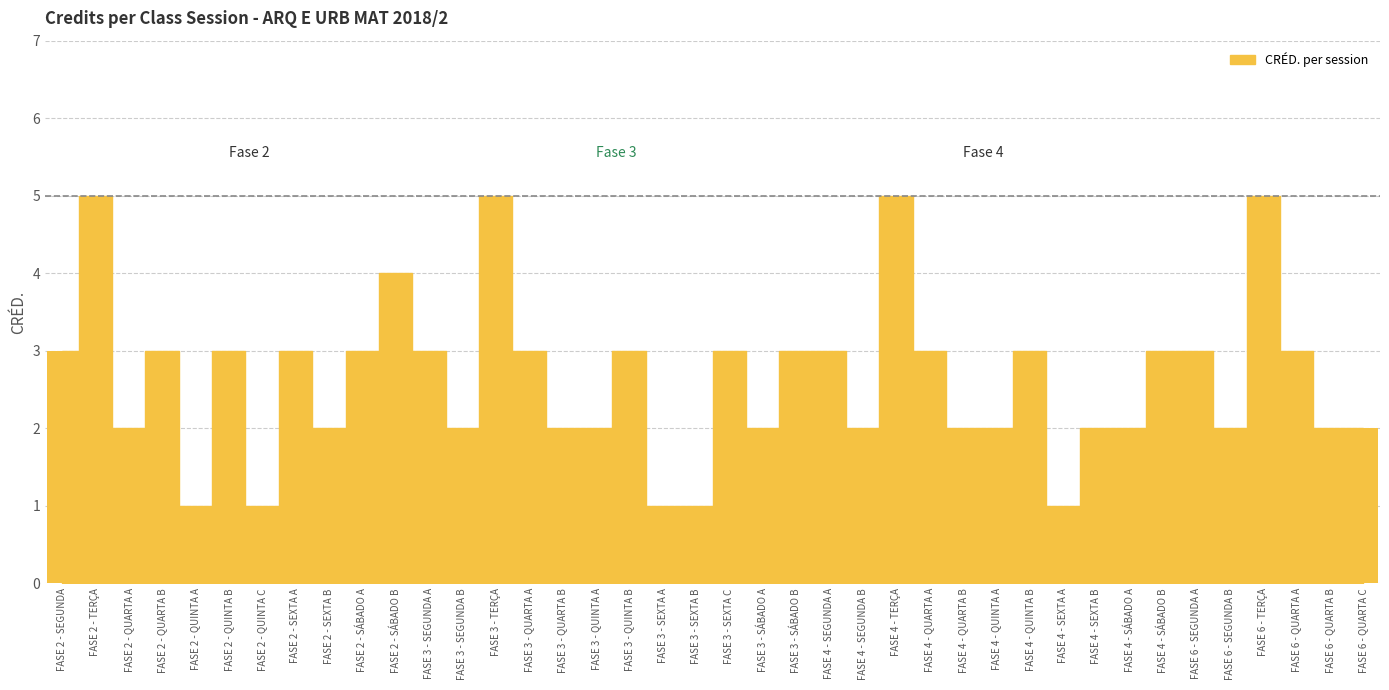

What is the ratio of the value at FASE 2 - TERÇA to the value at FASE 4 - QUARTA A?

1.7